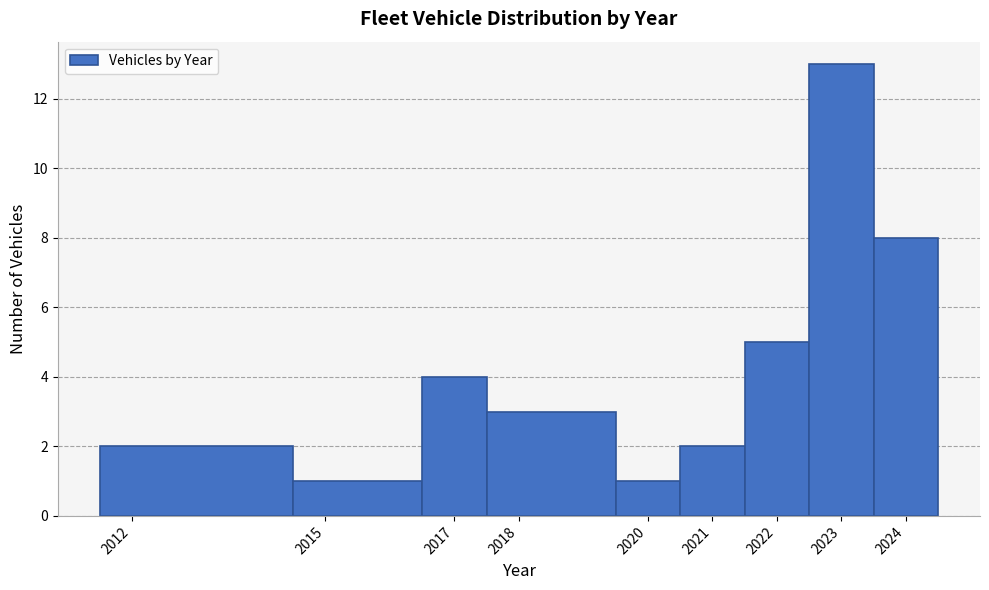

How tall is the bar that spans 2017.5 to 2019.5 on the x-axis? The values are not printed on the chart, so give them approximately, as read against the axis.

3